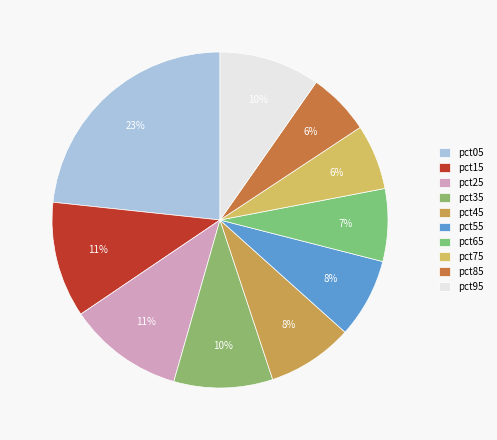

Is there any slice that represents more than half of the pie?

No